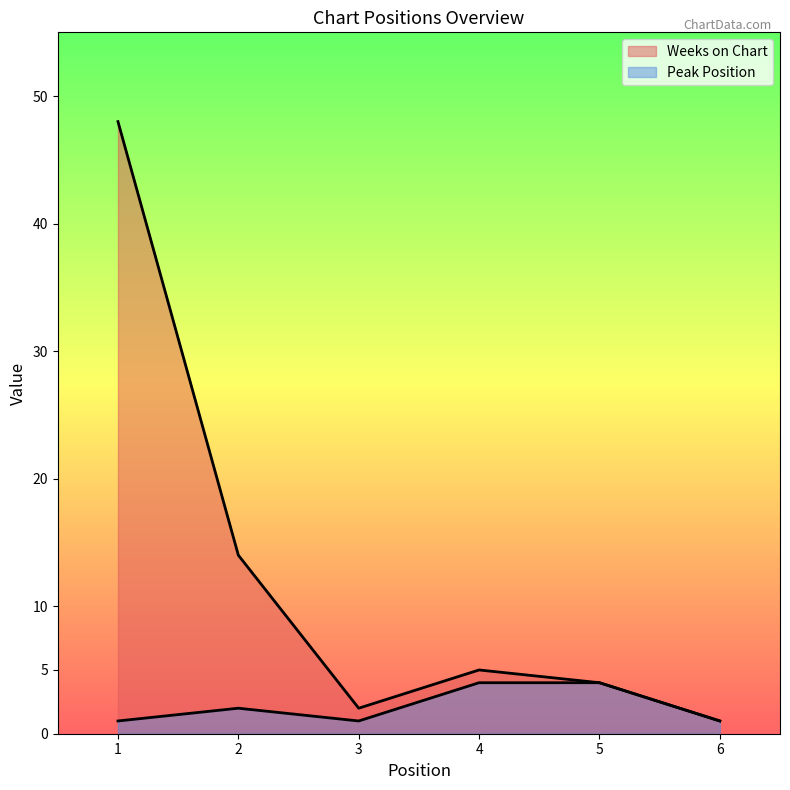

Reading right to left, list all the values displayed in this chart.

Weeks on Chart: 6=1	5=4	4=5	3=2	2=14	1=48
Peak Position: 6=1	5=4	4=4	3=1	2=2	1=1